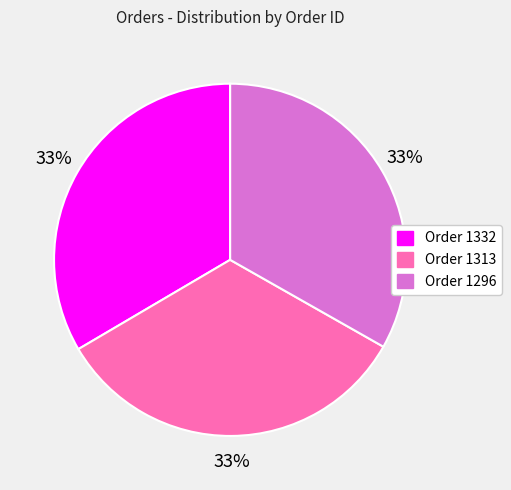

The Order 1332 slice represents 27% of the pie. True or false?

False